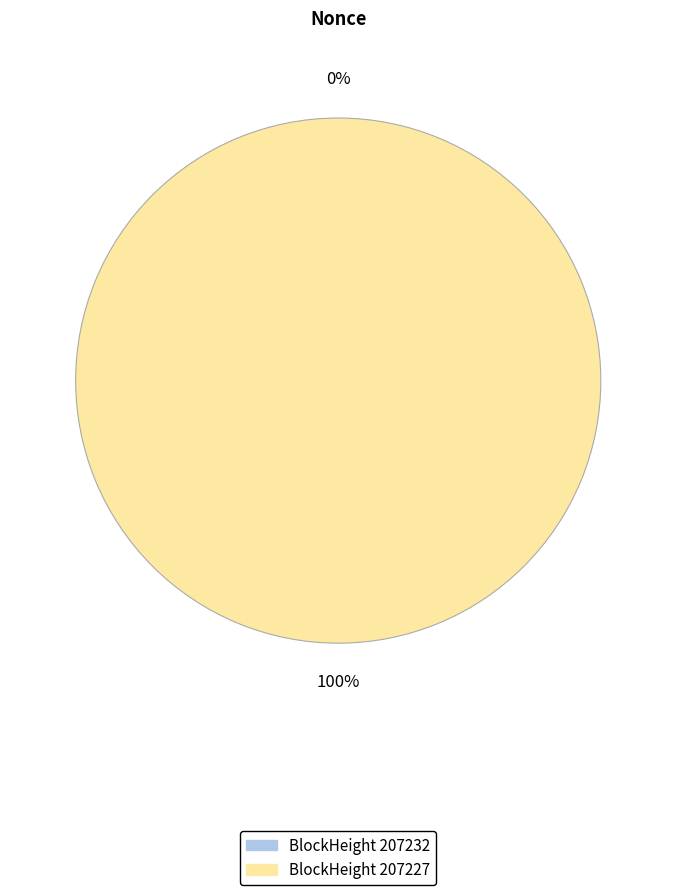

Which category has the biggest portion of the pie?

207227